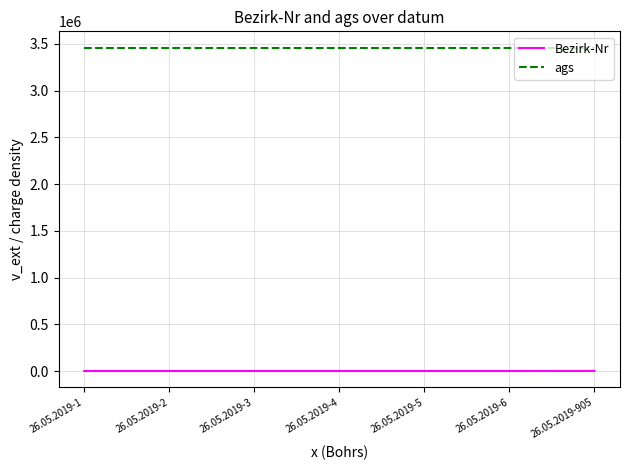

The ags series shows 770398 at 26.05.2019-5. True or false?

False